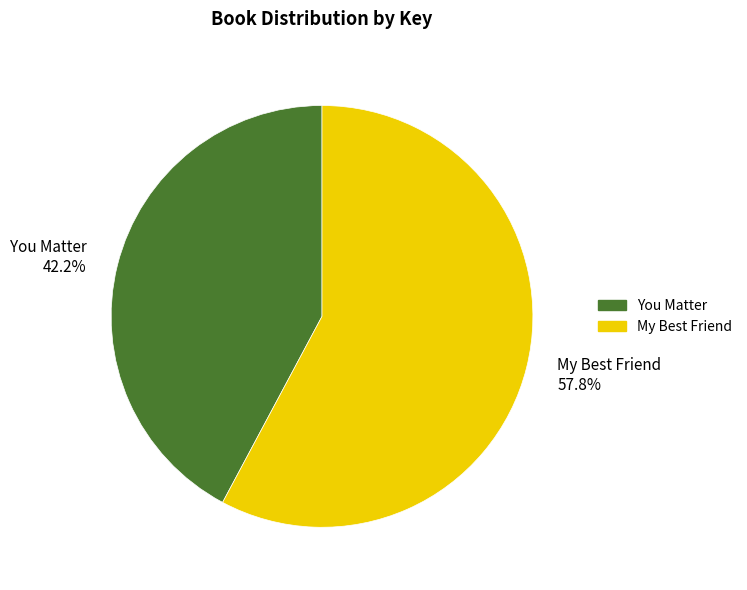

How many segments does this pie chart have?

2